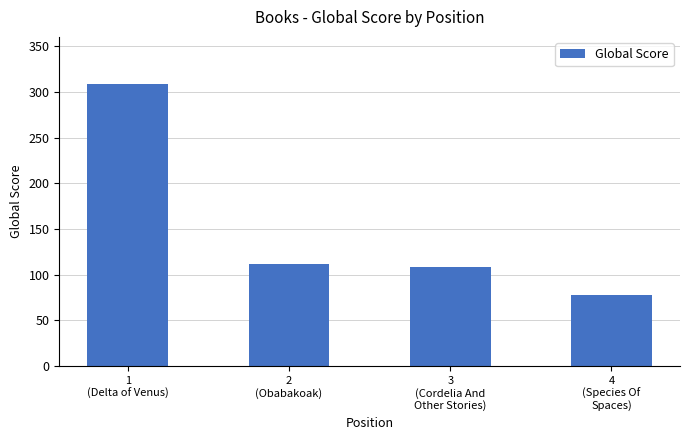

List the labels in order of value, largest first.

1
(Delta of Venus), 2
(Obabakoak), 3
(Cordelia And
Other Stories), 4
(Species Of
Spaces)